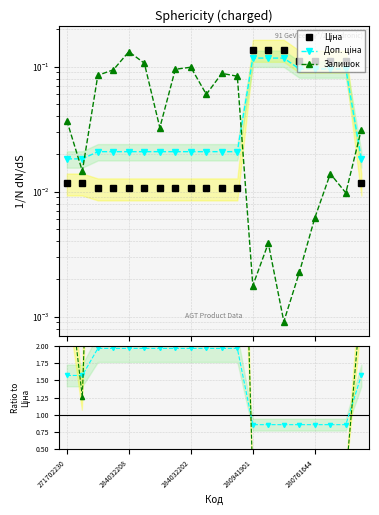

The value of Ціна at 280941901 is 0.2. True or false?

False